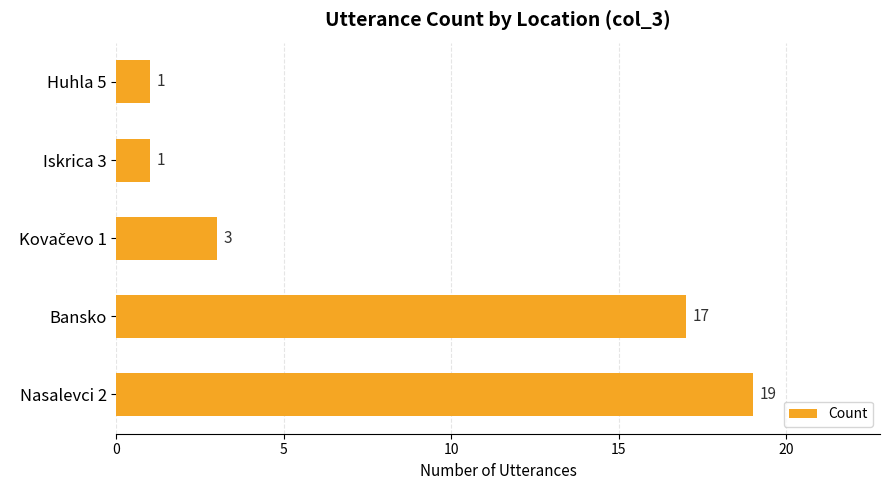

What is the sum of all values?

41